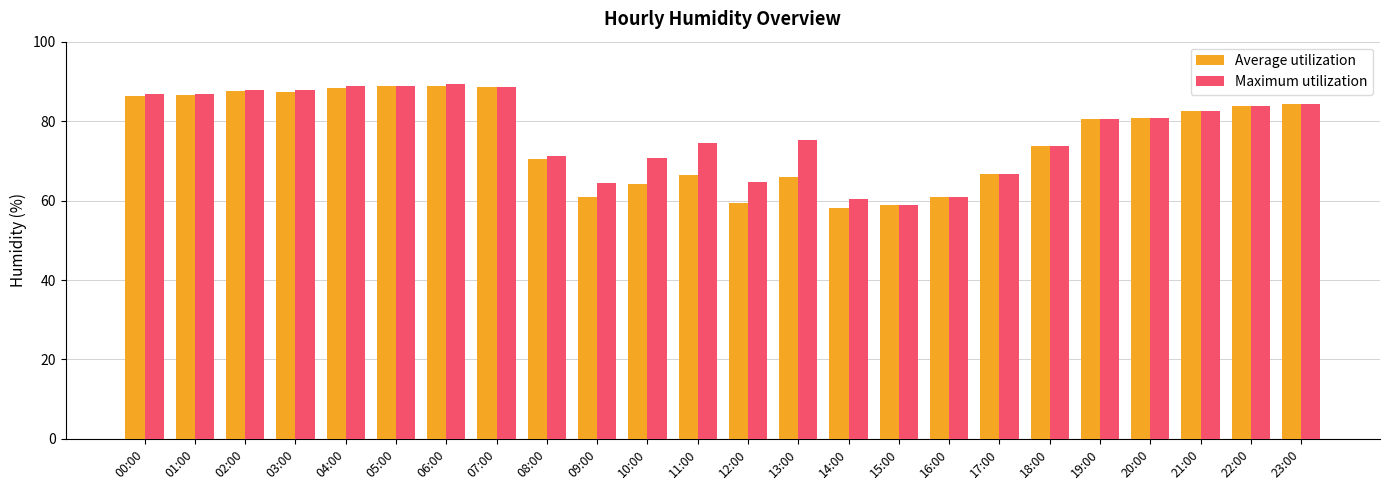

Which series changed the most between 00:00 and 20:00?

Maximum utilization